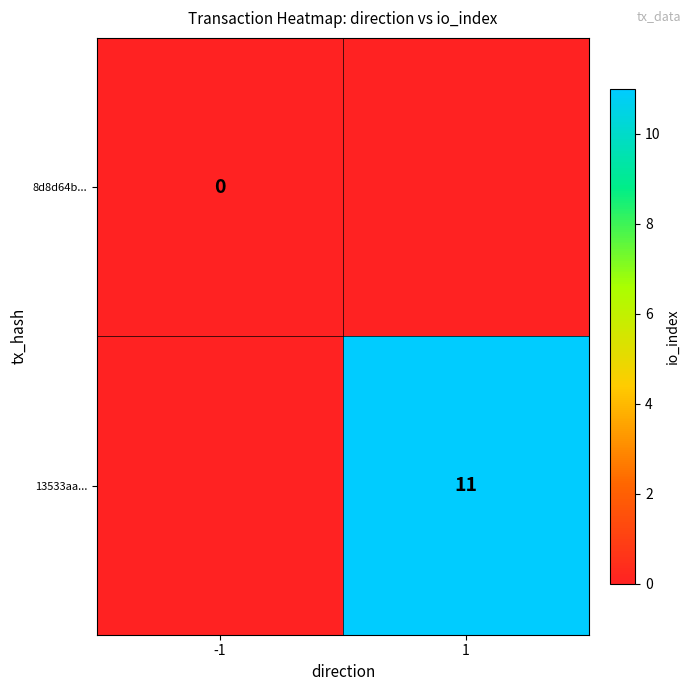

Is it true that 13533aa... equals 11 at 1?

True